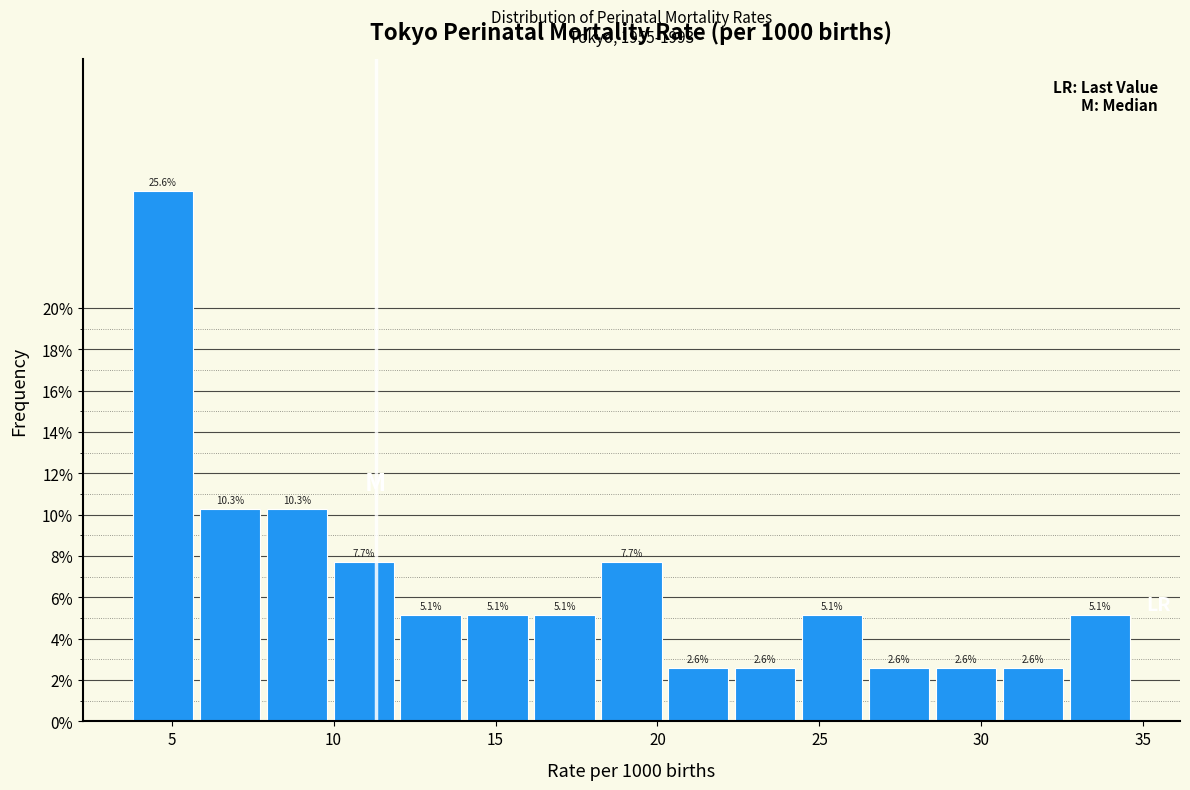

Reading left to right, transcribe this chart: for each bar, give the range it covers on the x-axis and its height. The bar edges are not printed on the chart, so give them approximately, as read against the axis.

4.0 to 6.0: 25.6
6.0 to 8.0: 10.3
8.0 to 10.0: 10.3
10.0 to 12.0: 7.7
12.0 to 14.0: 5.1
14.0 to 16.0: 5.1
16.0 to 18.5: 5.1
18.5 to 20.5: 7.7
20.5 to 22.5: 2.6
22.5 to 24.5: 2.6
24.5 to 26.5: 5.1
26.5 to 28.5: 2.6
28.5 to 30.5: 2.6
30.5 to 32.5: 2.6
32.5 to 35.0: 5.1